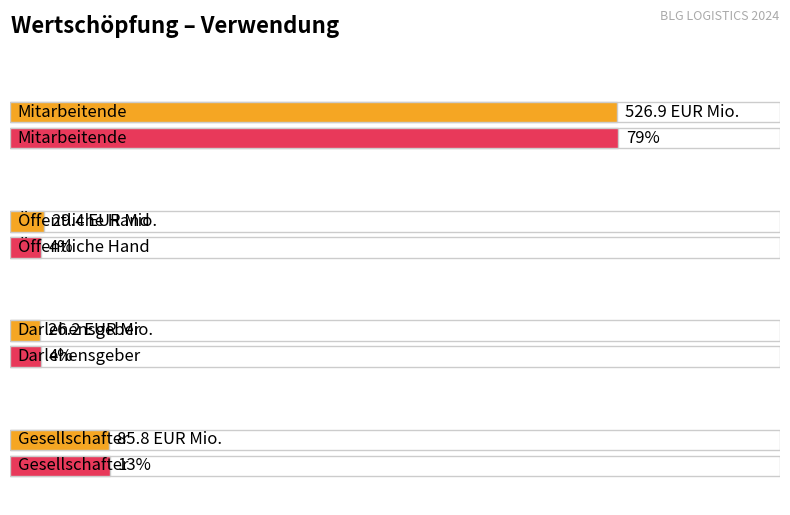

What is the sum of all EUR Mio. values?

668.3